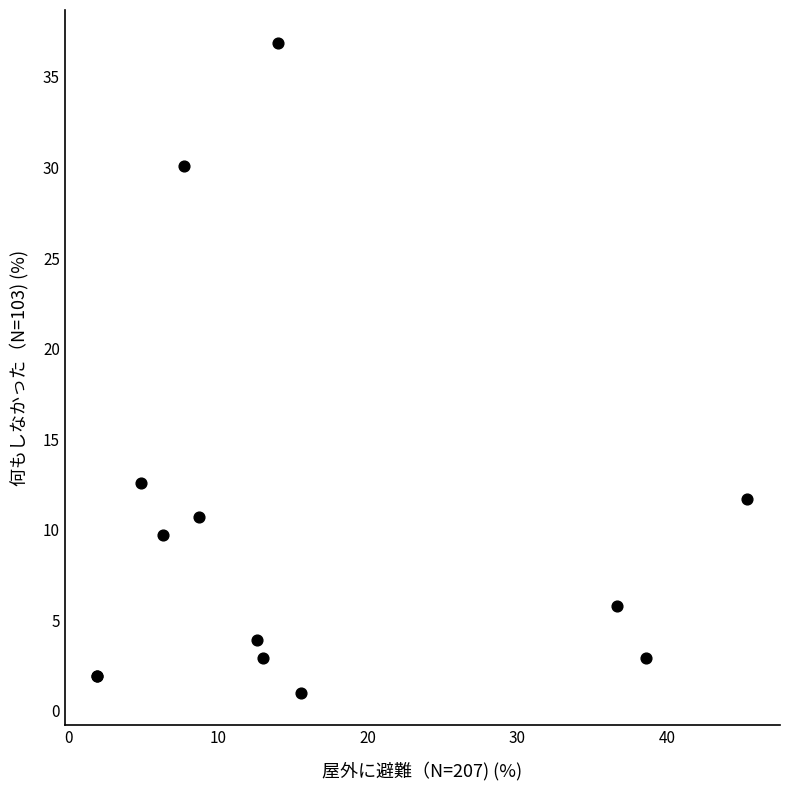

What Y value in the scatter plot is closest to 18?

12.6